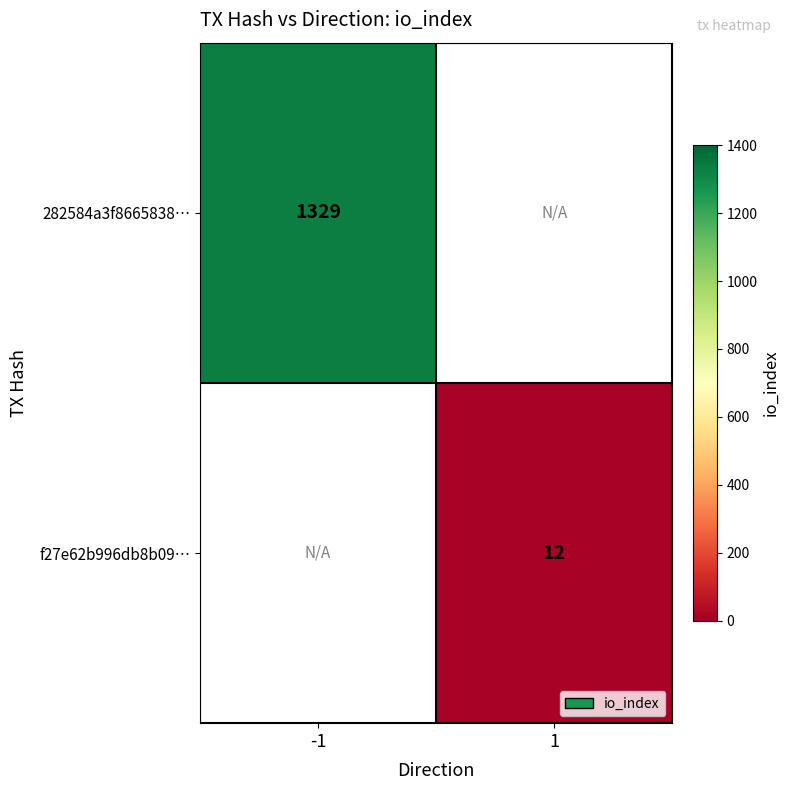

How many data points does each series have?

2